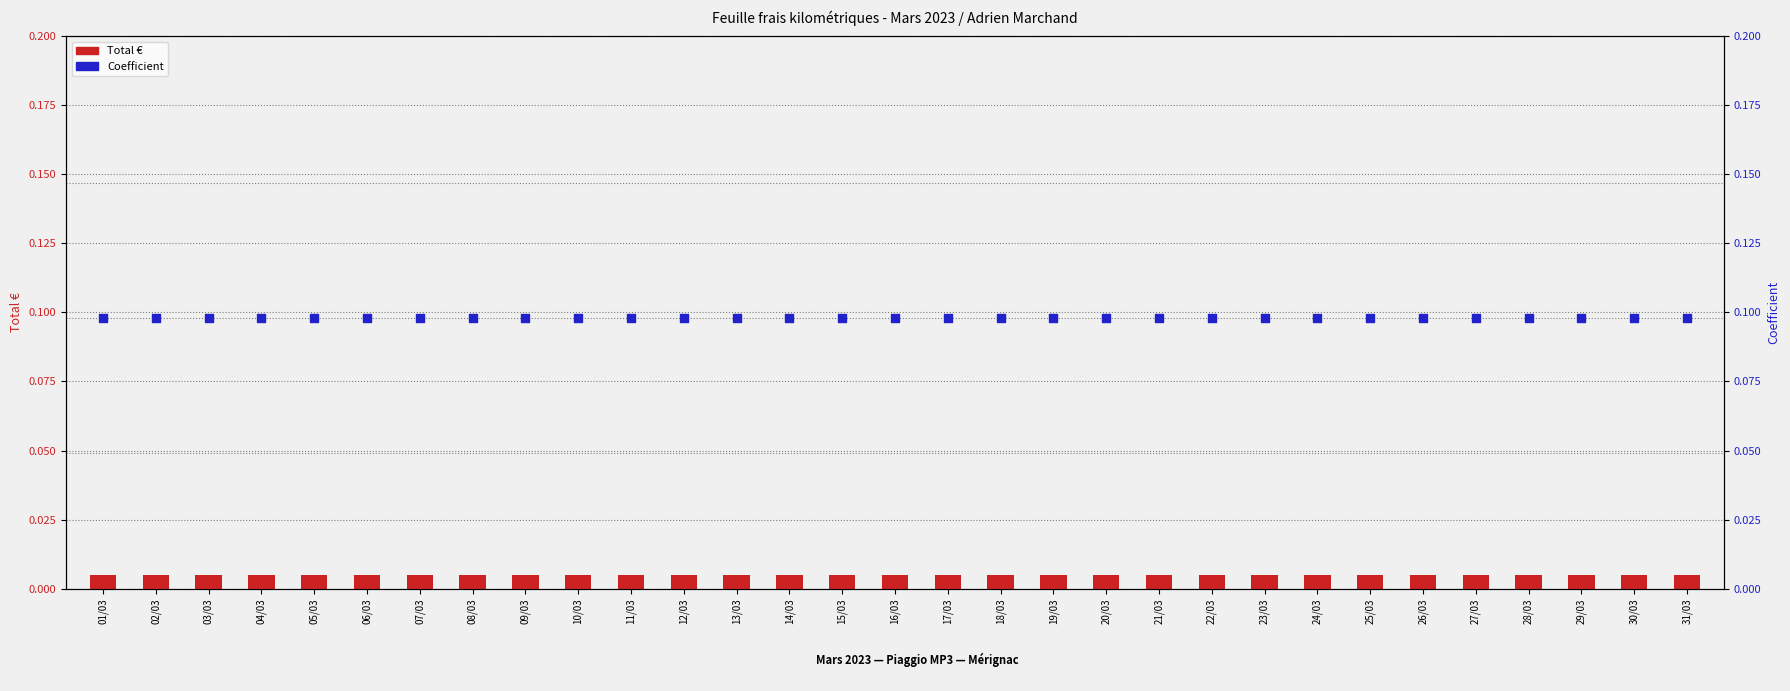

At how many categories does at least one series exceed 0?

31